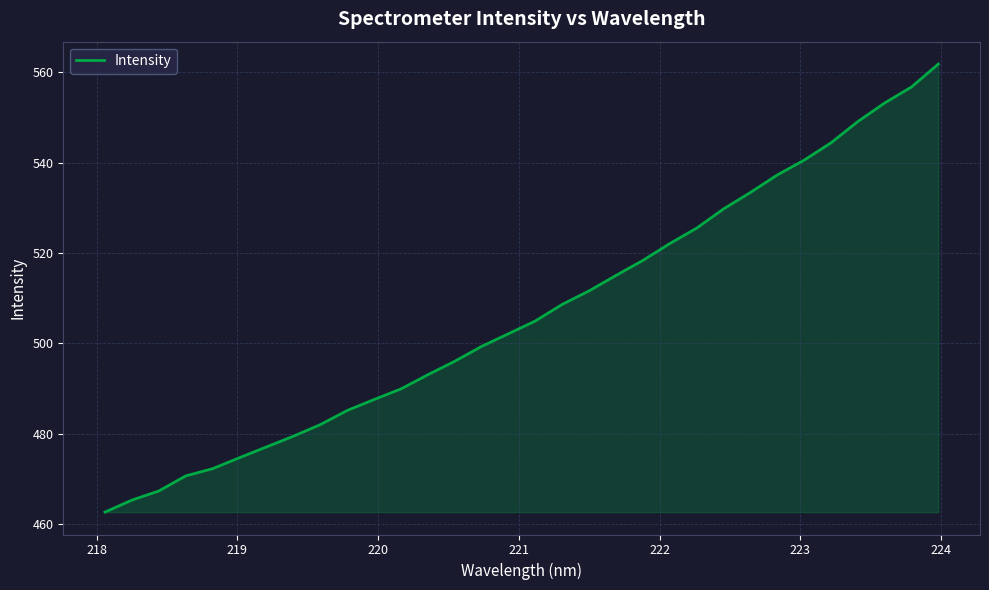

What is the smallest value displayed?

462.6